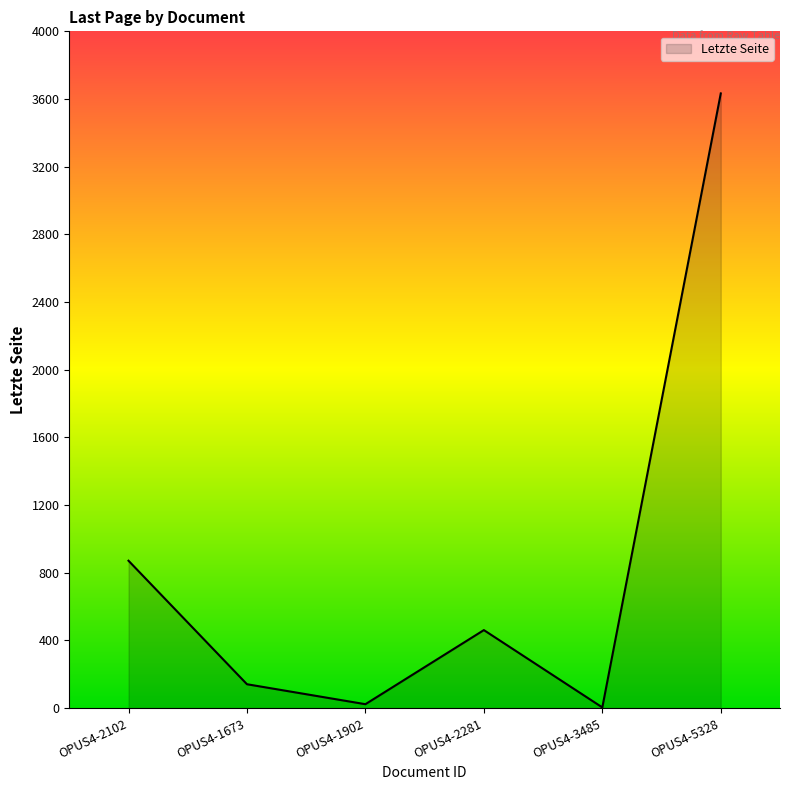

The value at OPUS4-2102 is 871. True or false?

True